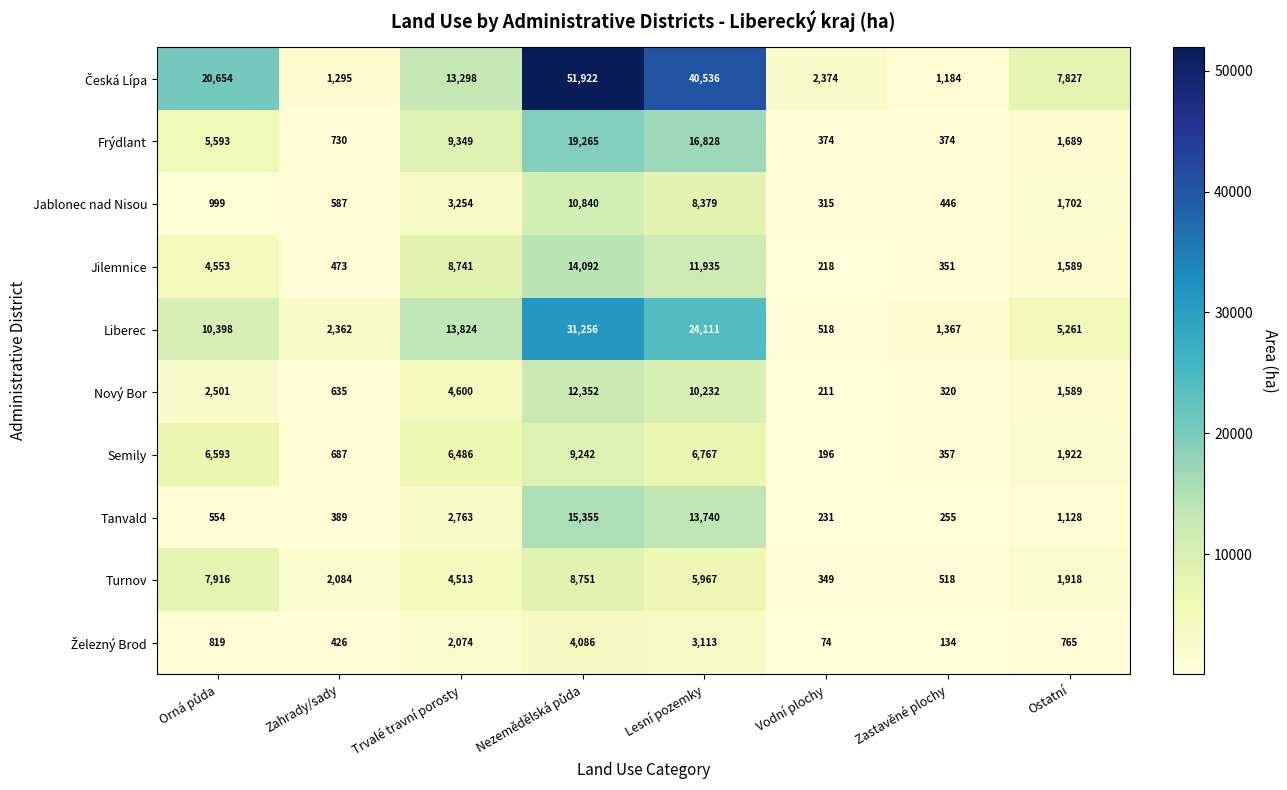

What is the total value across all series at Zastavěné plochy?

5306